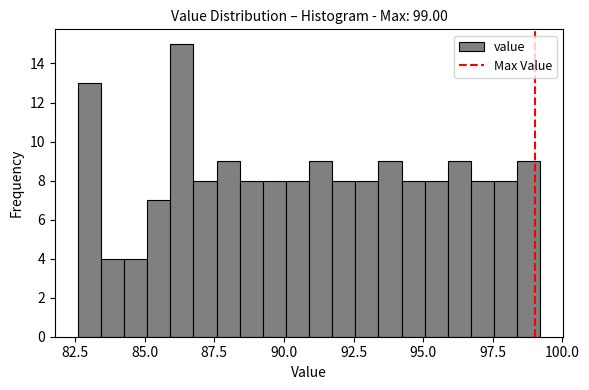

Around what value on the x-axis is the tallest bar? Give the approximate position of its centre, as read against the axis.

86.5